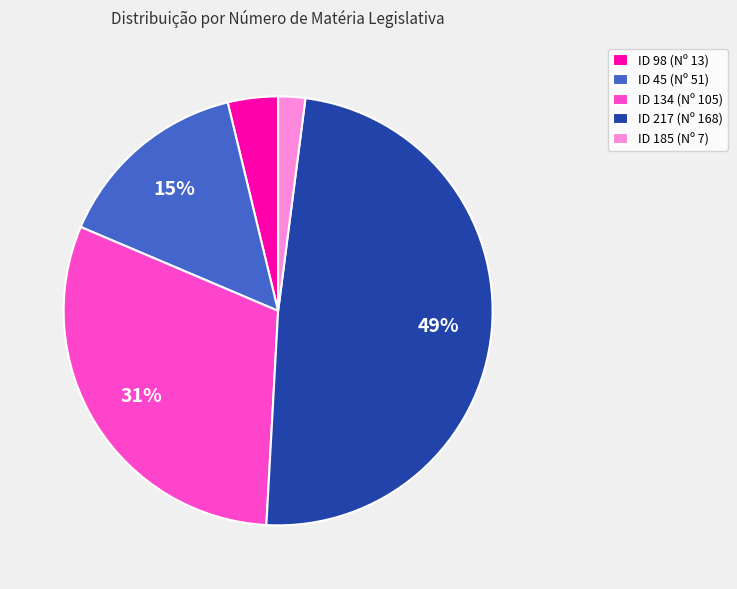

Between ID 217 (Nº 168) and ID 45 (Nº 51), which is larger?

ID 217 (Nº 168)